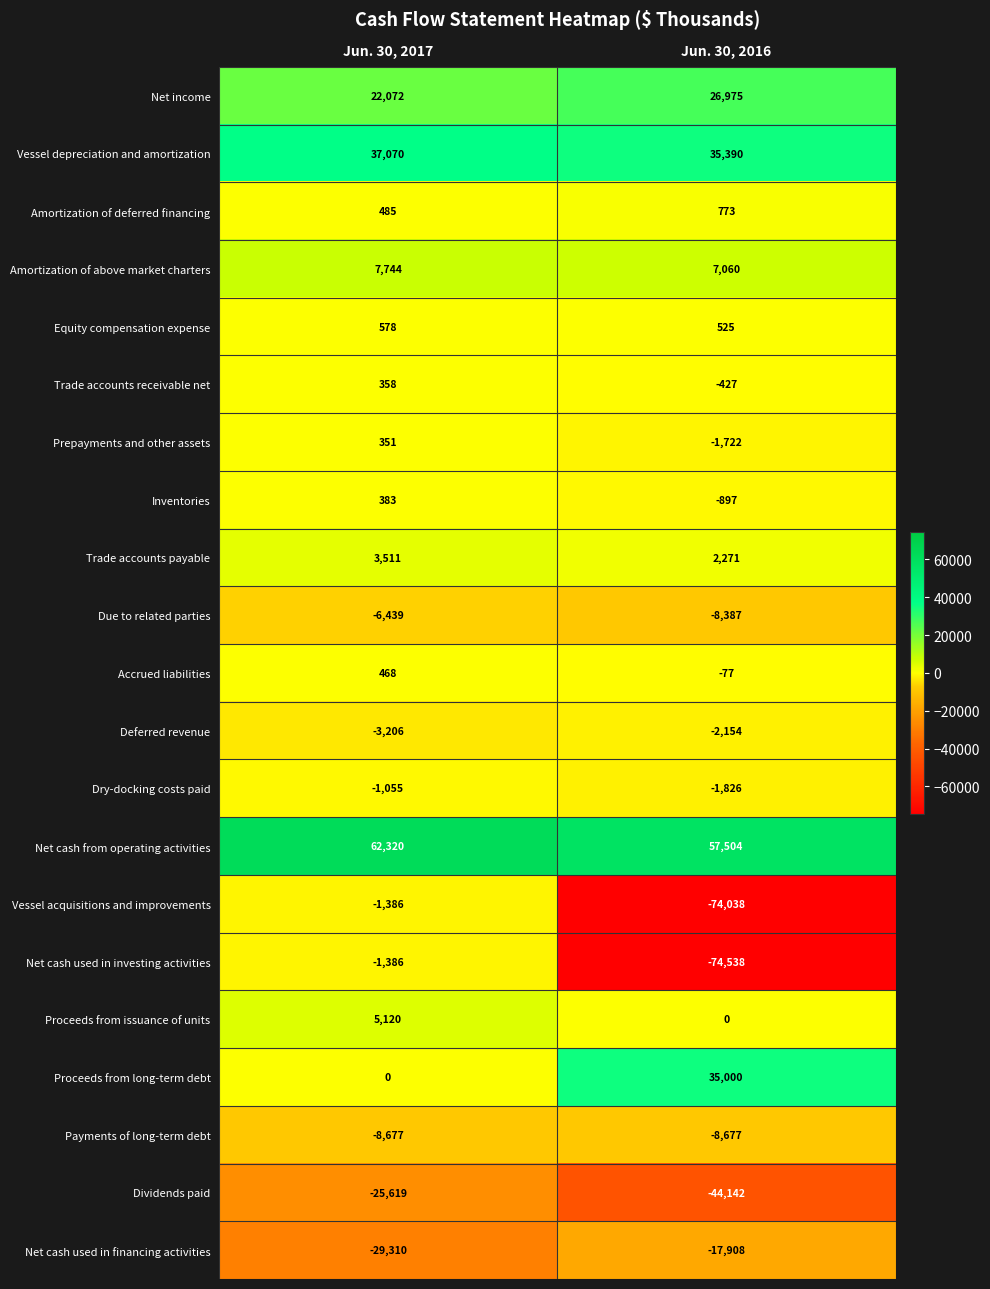

How many categories are shown in the chart?

2